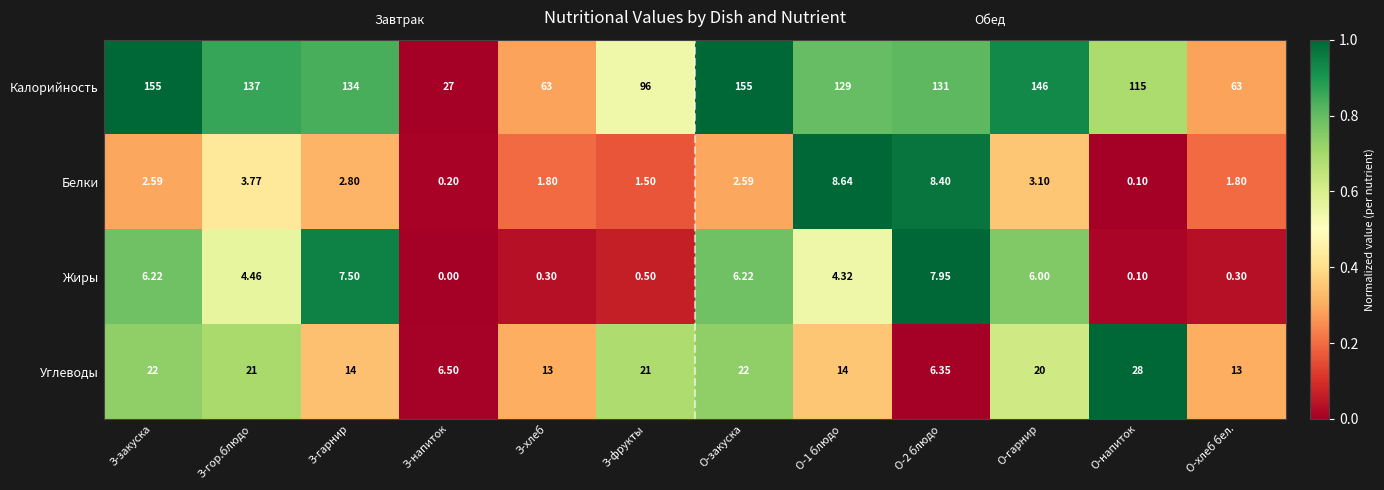

List the series in order of their peak value, lowest first.

Жиры, Белки, Углеводы, Калорийность